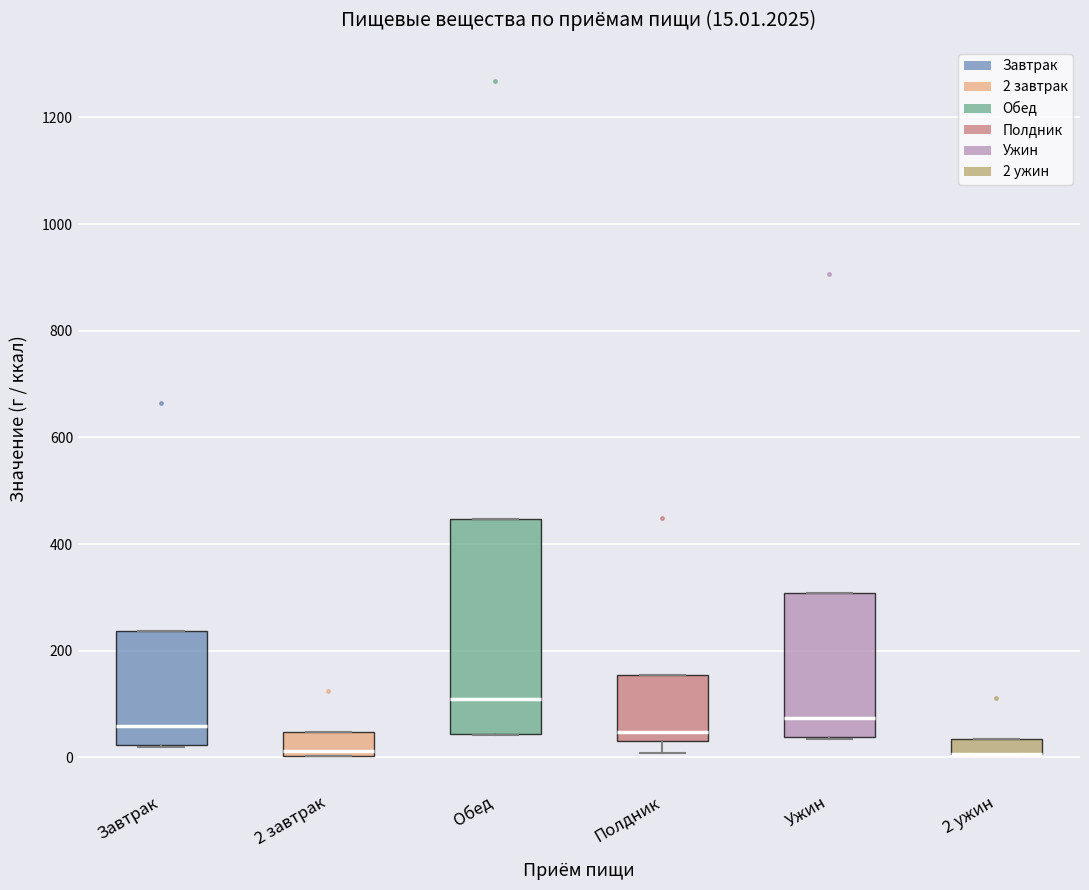

Comparing the boxes themselves (not the whiskers), which one is the tallest?

Обед